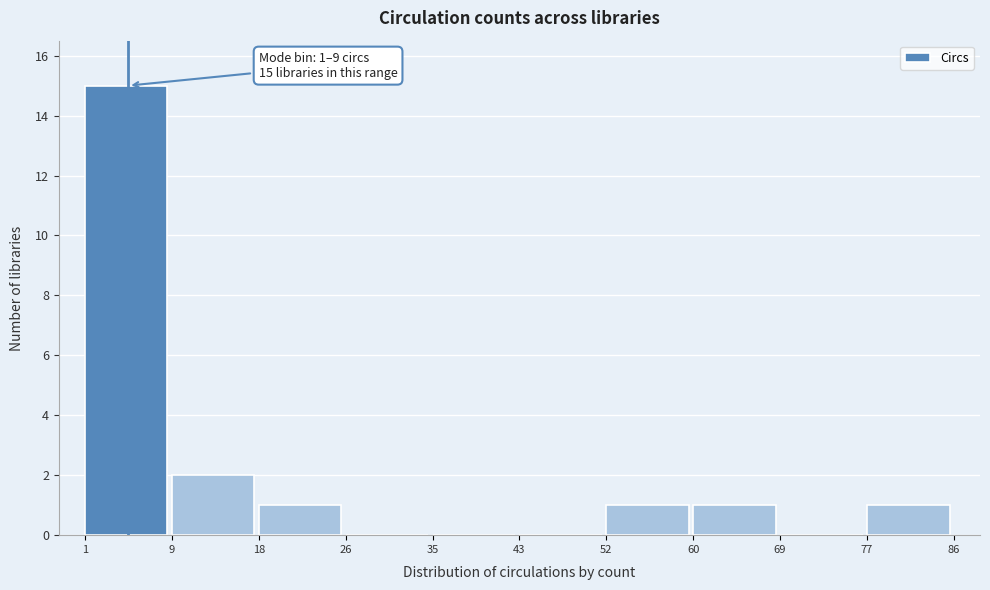

Which range on the x-axis has the tallest bar?

1 to 9